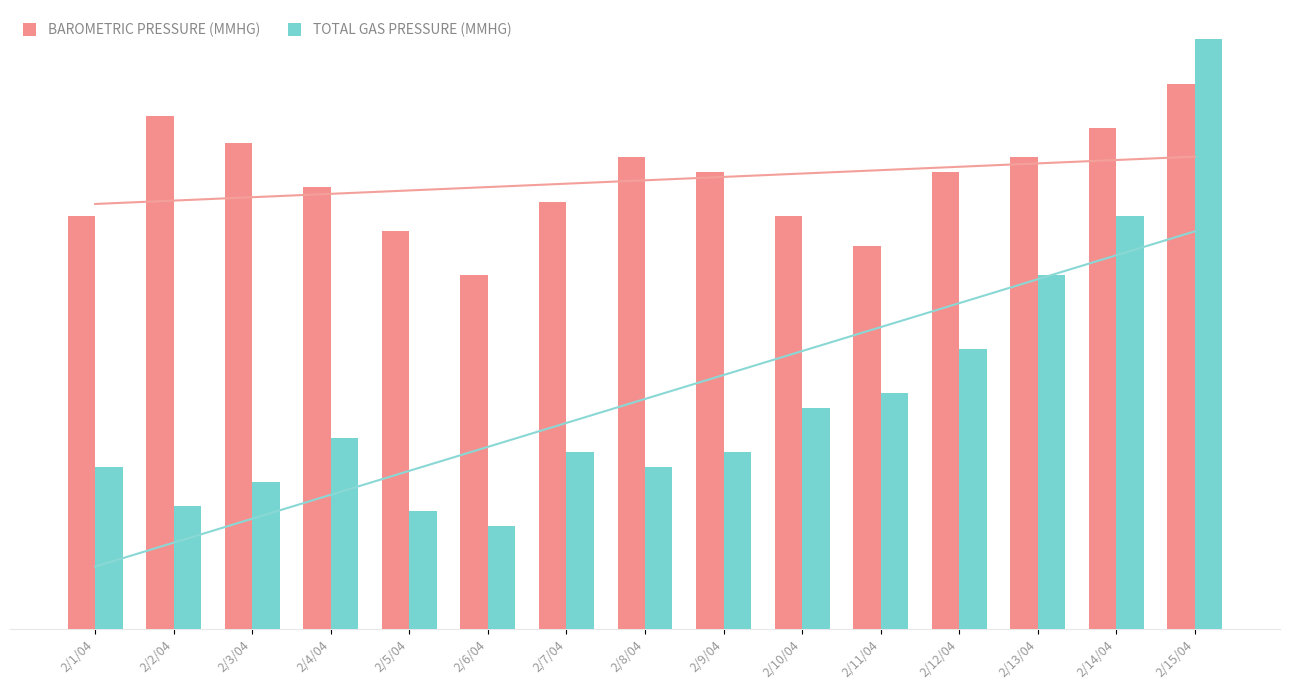

What is the difference between the maximum and second lowest values in the TOTAL GAS PRESSURE (MMHG) series?

16.0